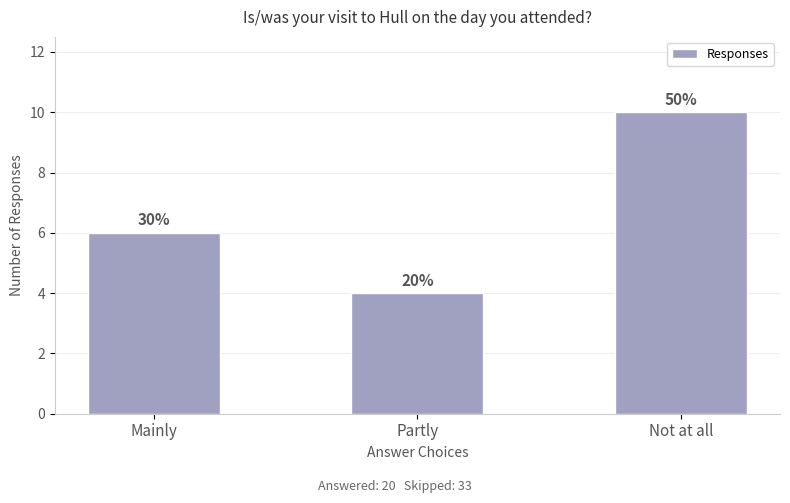

Are the bars horizontal?

No